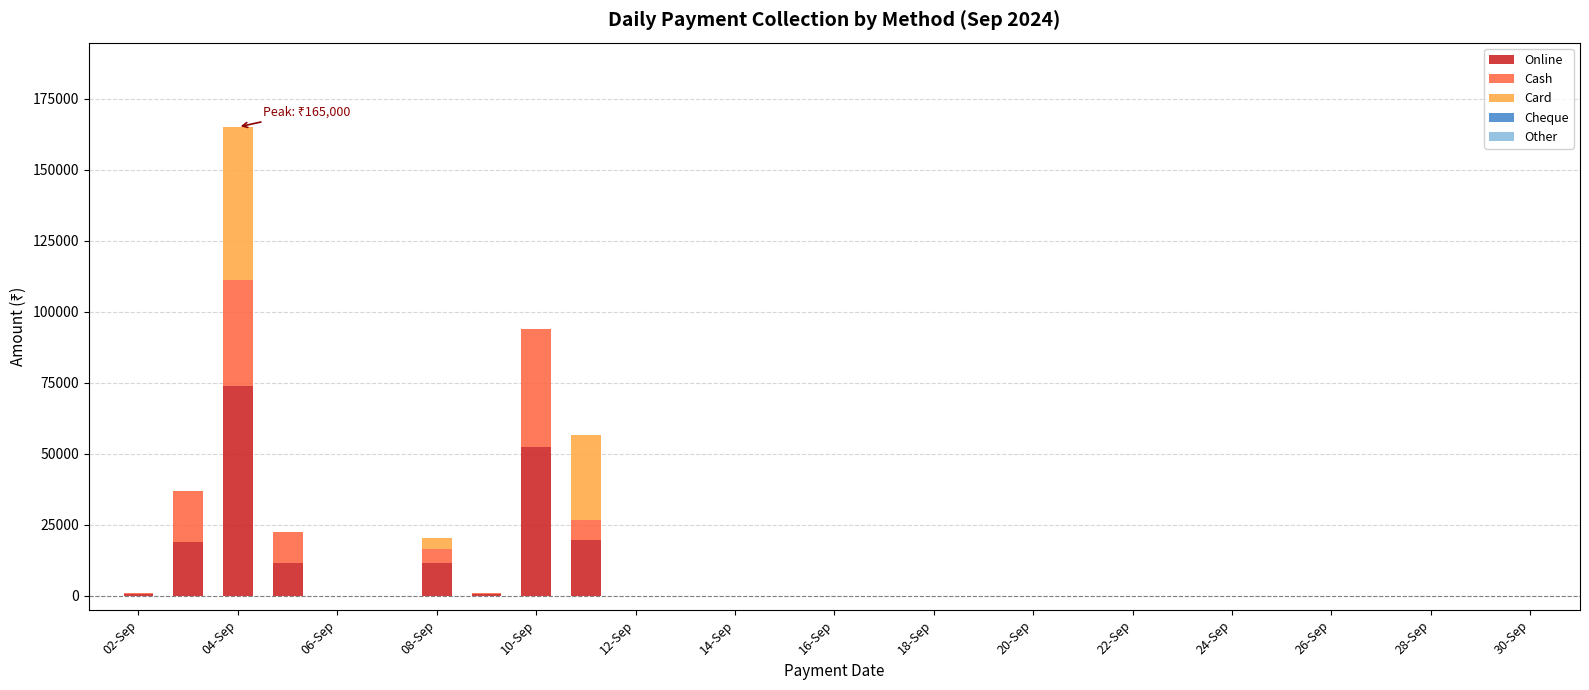

What is the highest value of the Online series?

74000